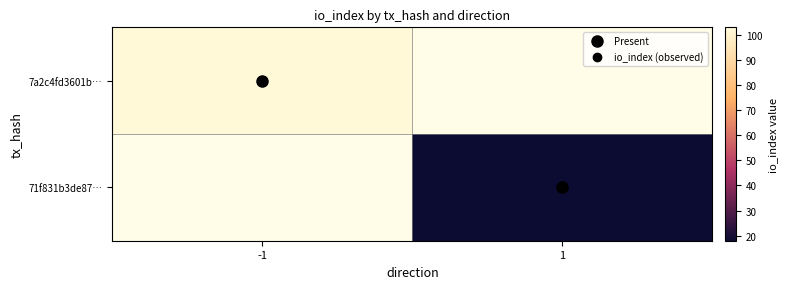

At which category does the chart reach its peak across all series?

-1